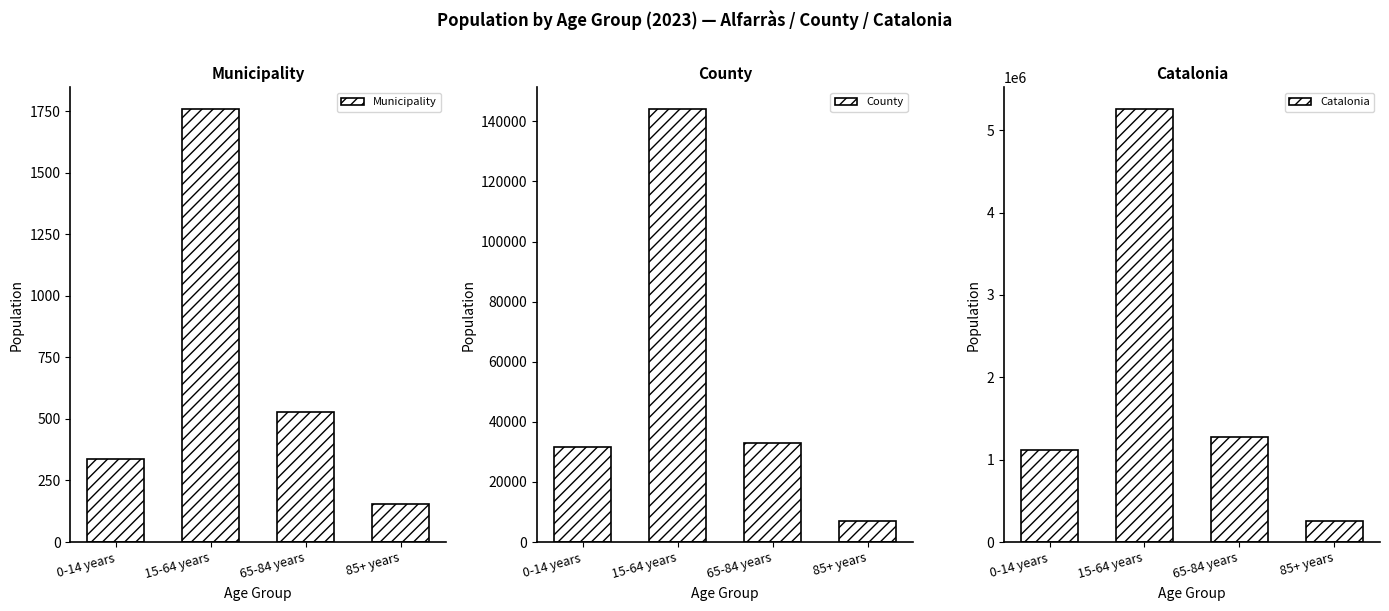

List the series in order of their peak value, highest first.

Catalonia, County, Municipality